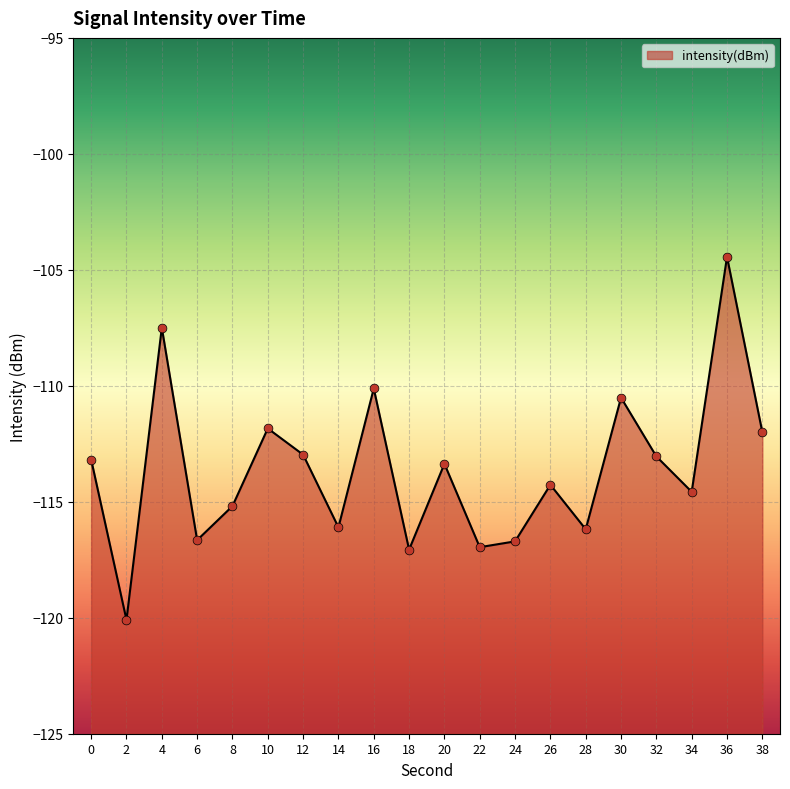

What is the change in value from 10 to 28?

-4.3